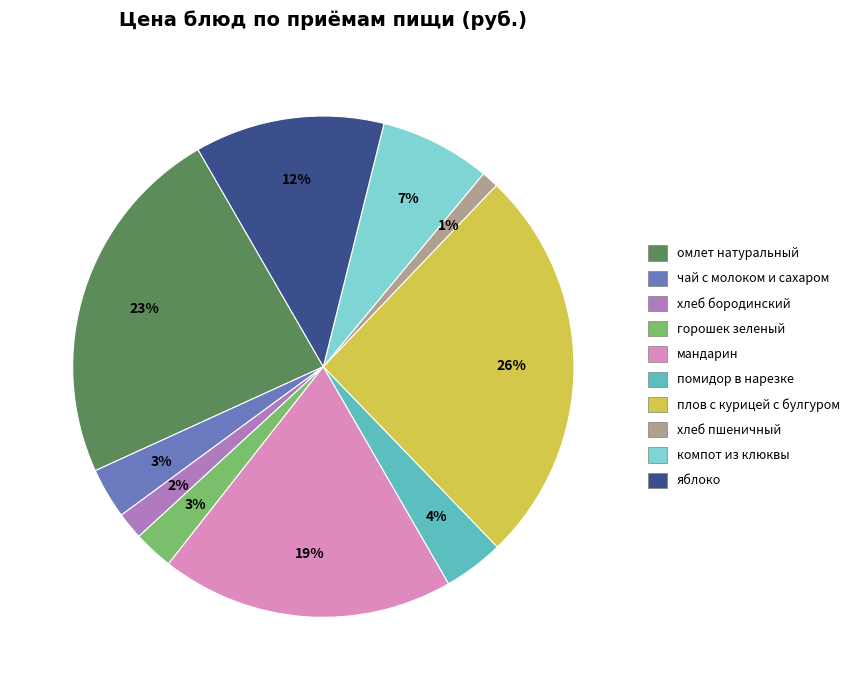

Does any single category account for the majority?

No